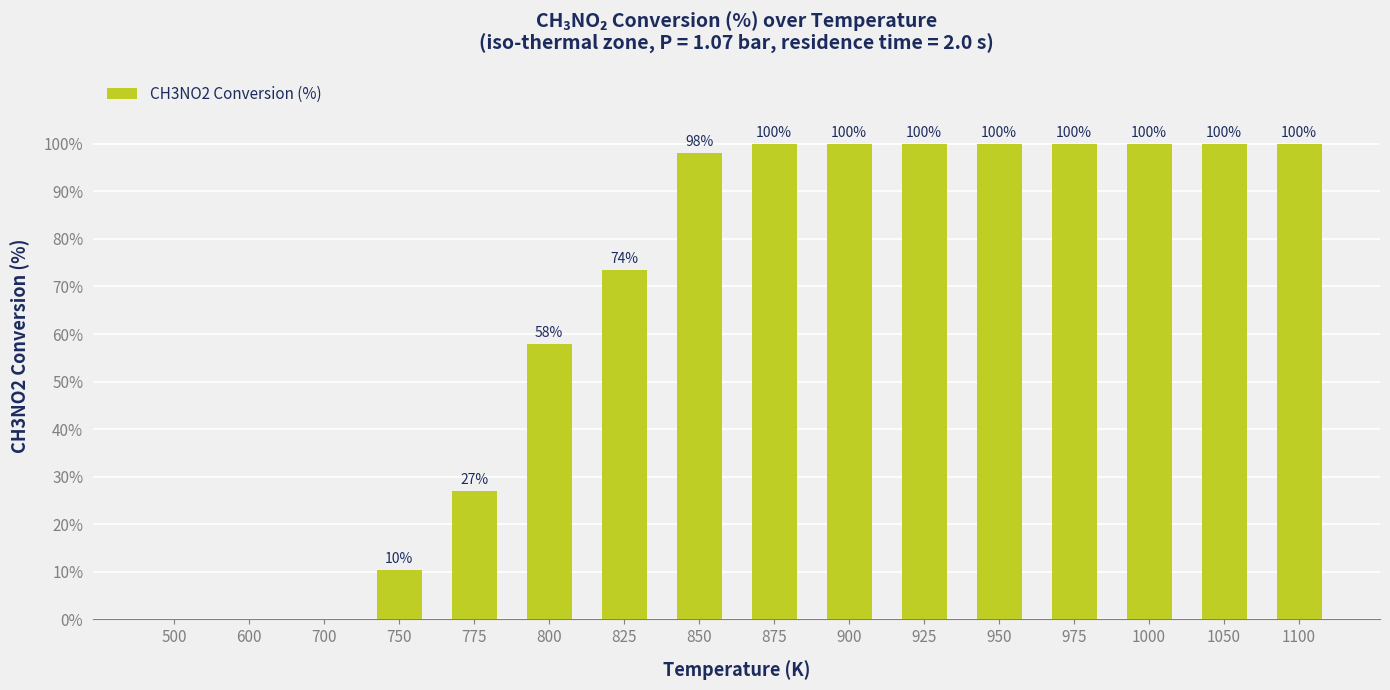

Read the value at 975.

100.0